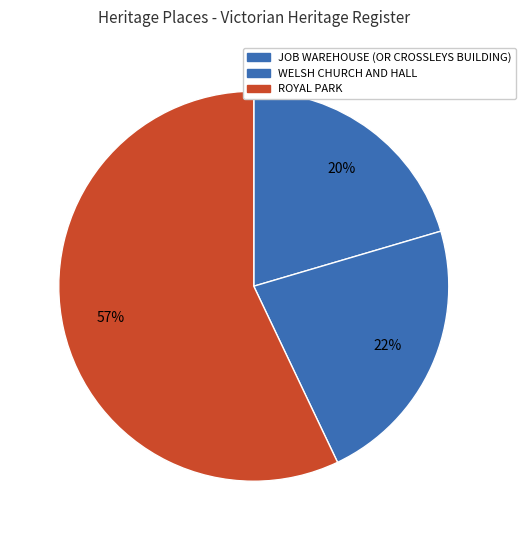

Which category has the smallest portion of the pie?

JOB WAREHOUSE (OR CROSSLEYS BUILDING)